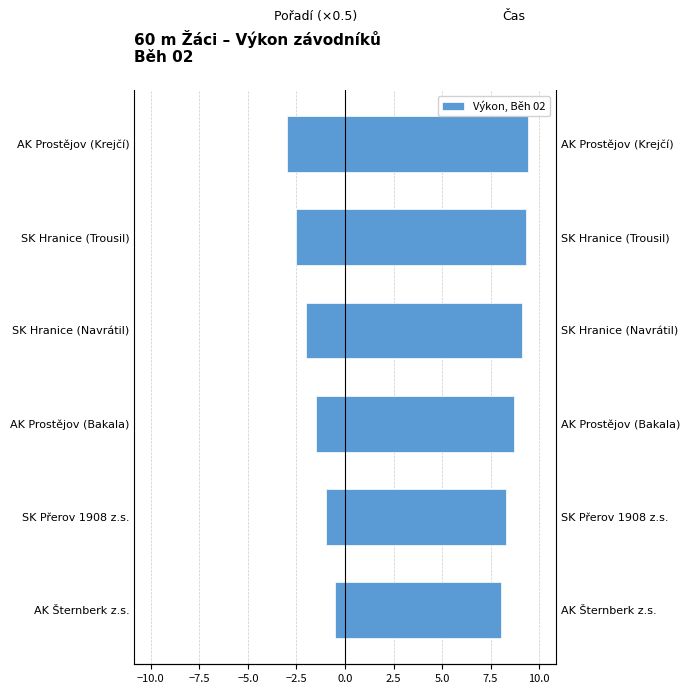

How many distinct data groups are displayed?

1